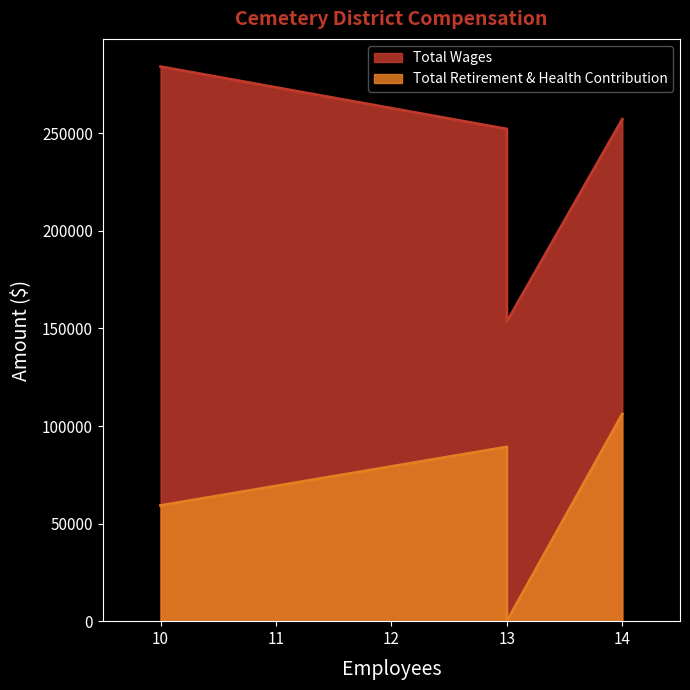

List the series in order of their peak value, highest first.

Total Wages, Total Retirement & Health Contribution